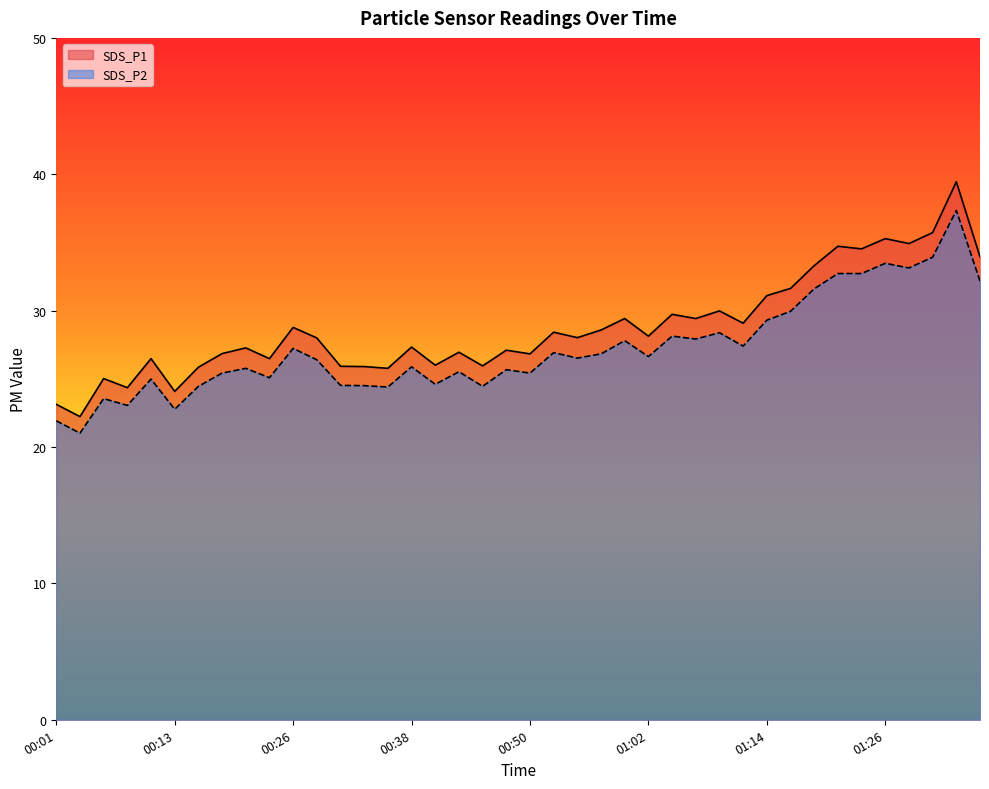

What is the sum of the SDS_P2 values at 01:34 and 00:52?

64.3